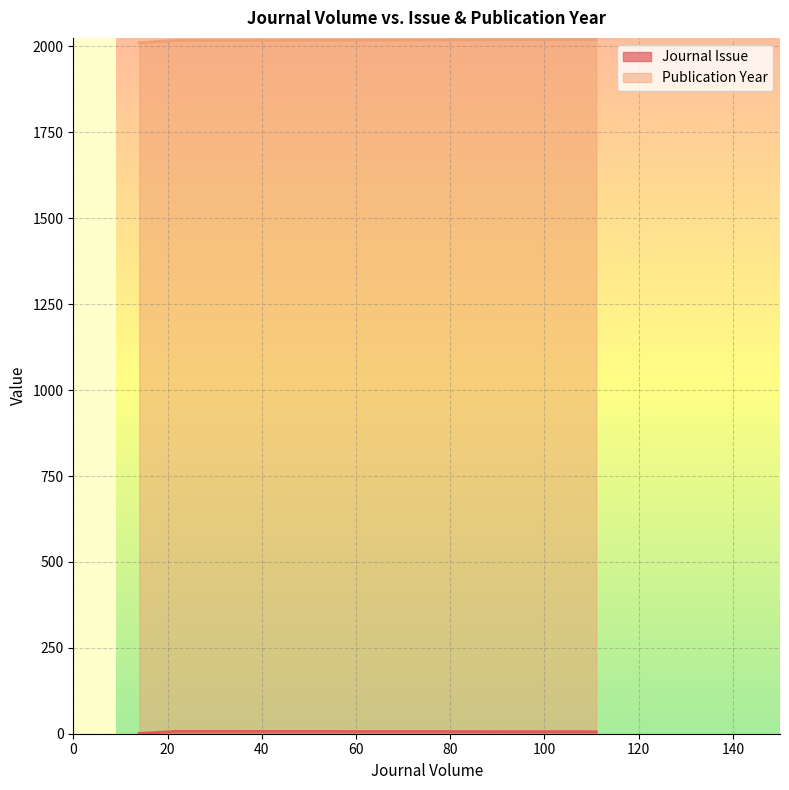

Which category has the lowest value in the Publication Year series?

14